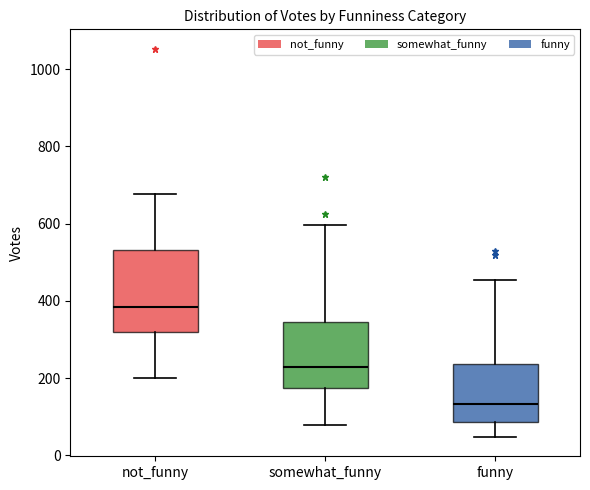

Reading left to right, read every box against the y-axis: the position of its median line, the range the box covers, and the ends of its whiskers. The values are not printed on the chart, so give them approximately, as read against the axis.

not_funny: median 380, box 320 to 540, whiskers 200 to 680
somewhat_funny: median 220, box 180 to 340, whiskers 80 to 600
funny: median 140, box 80 to 240, whiskers 40 to 460